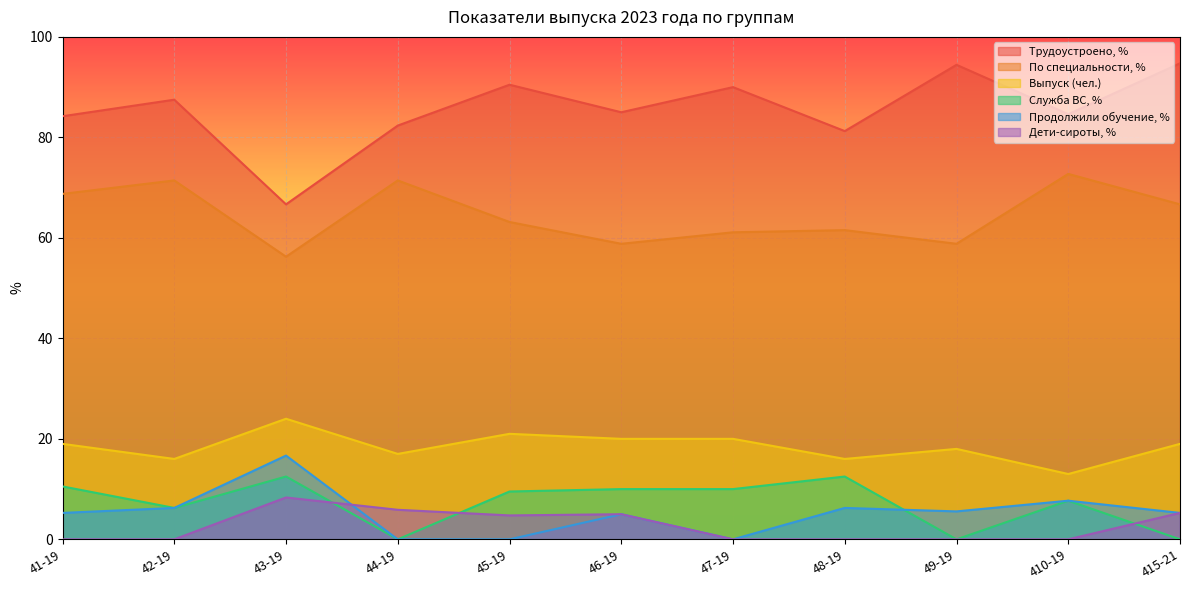

What are all the series names shown in the legend?

Трудоустроено, %, По специальности, %, Выпуск (чел.), Служба ВС, %, Продолжили обучение, %, Дети-сироты, %